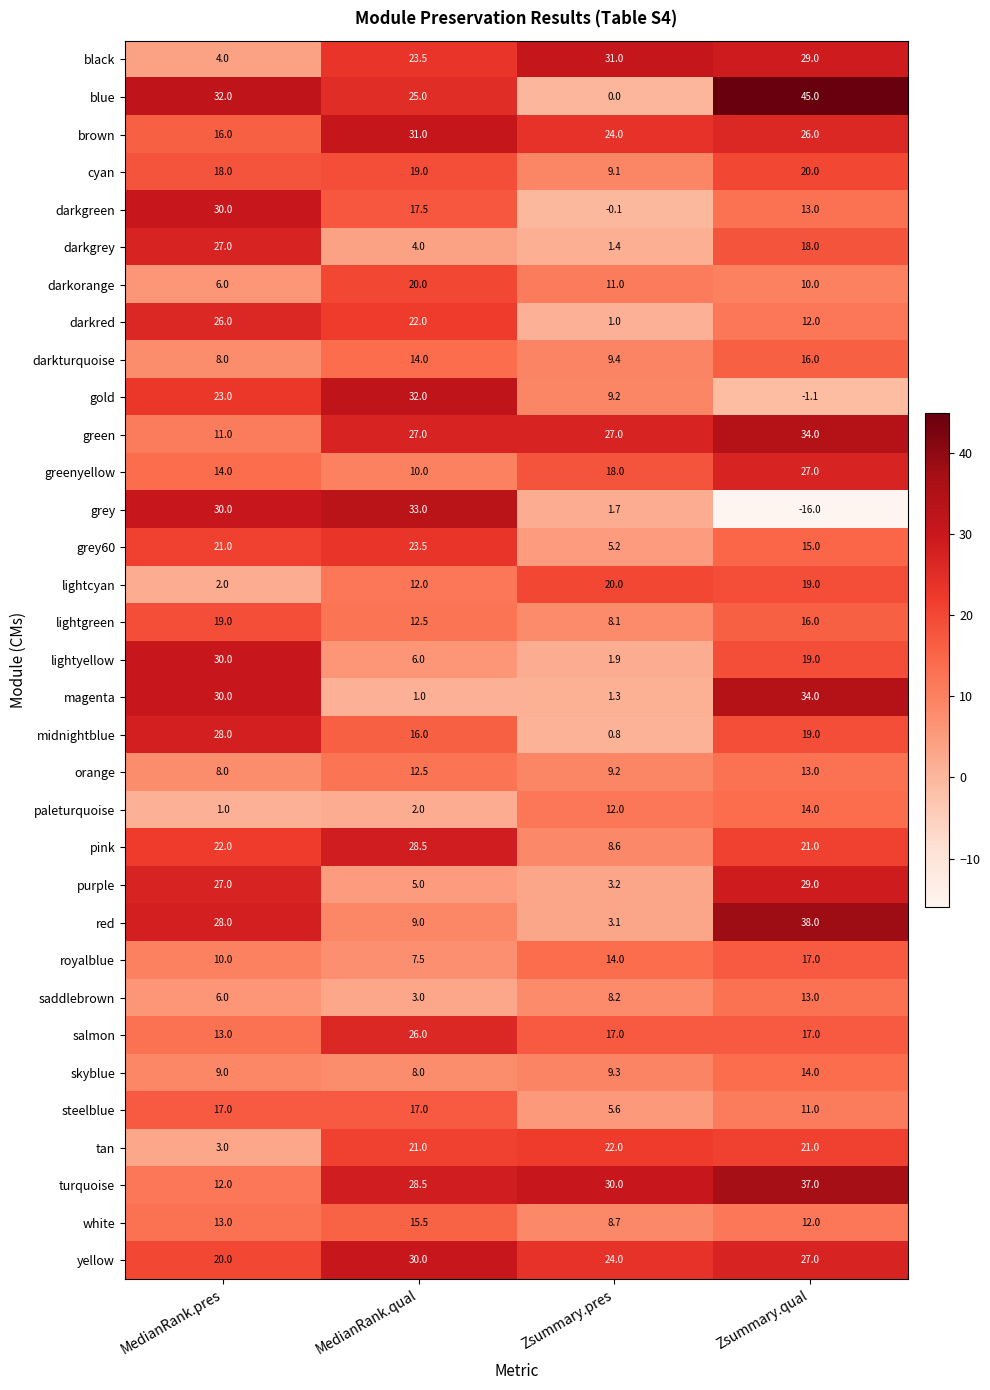

What is the difference between the maximum and second lowest values in the turquoise series?

8.5